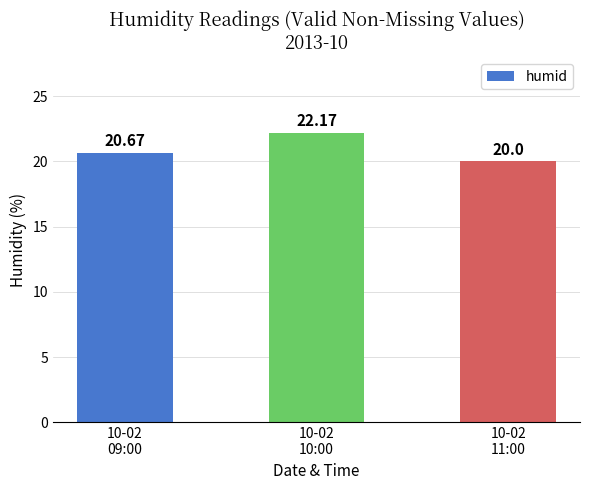

What is the sum of the values at 10-02
10:00 and 10-02
09:00?

42.8